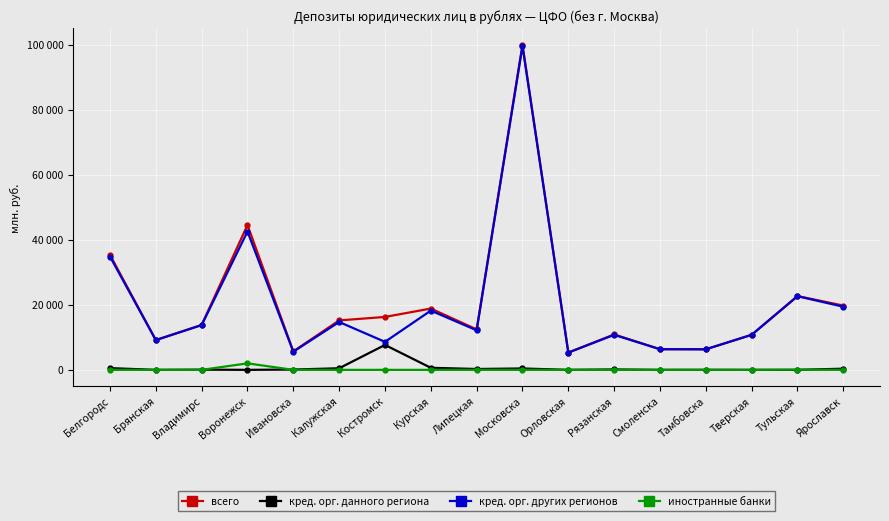

At how many categories does at least one series exceed 78038?

1